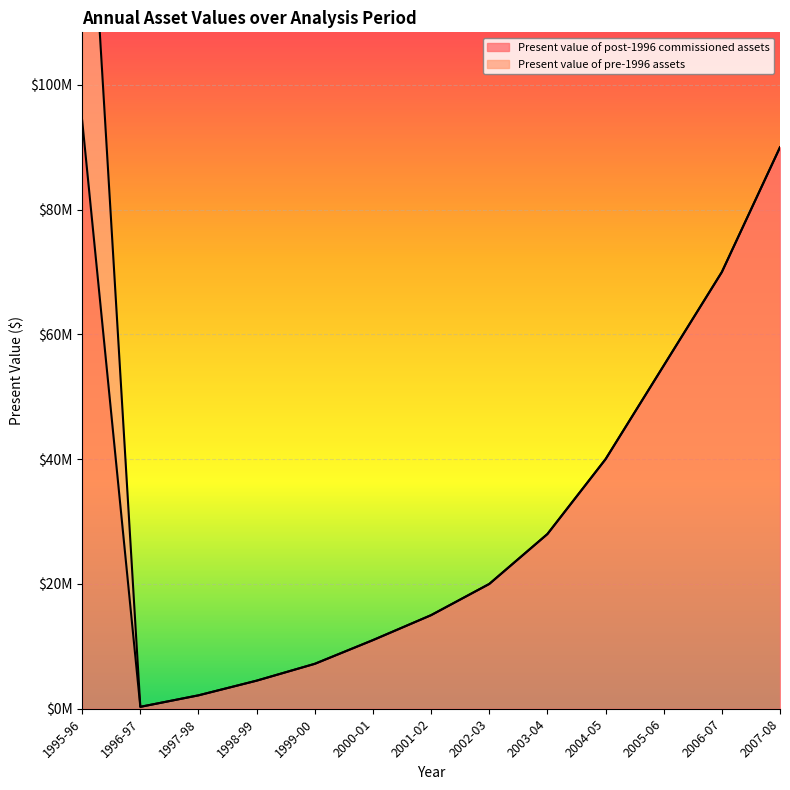

Reading left to right, extract all data points from this chart.

94281552.3	304170.9	2146940.7	4500000.0	7200000.0	11000000.0	15000000.0	20000000.0	28000000.0	40000000.0	55000000.0	70000000.0	90000000.0